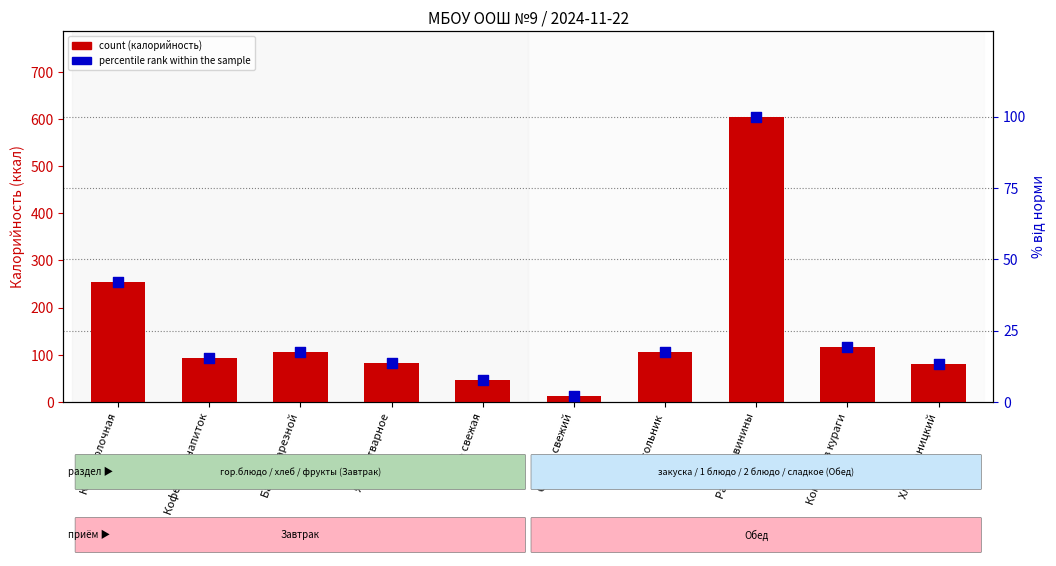

Which series contains the lowest Y value?

percentile rank within the sample